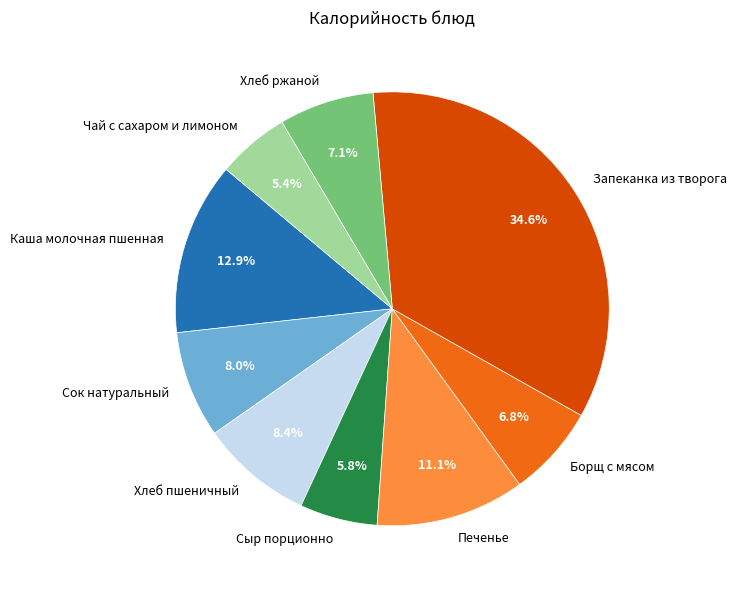

Is there any slice that represents more than half of the pie?

No